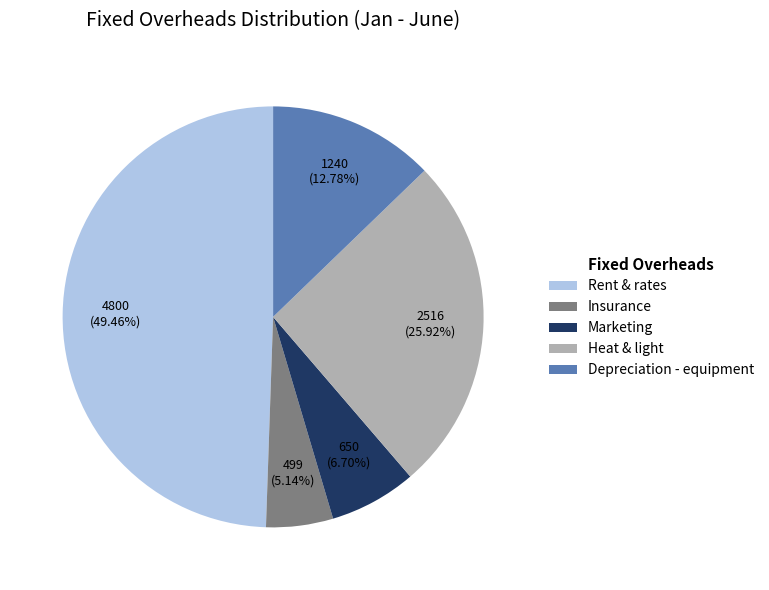

Approximately how many times larger is the value at Depreciation - equipment compared to Heat & light?

0.5